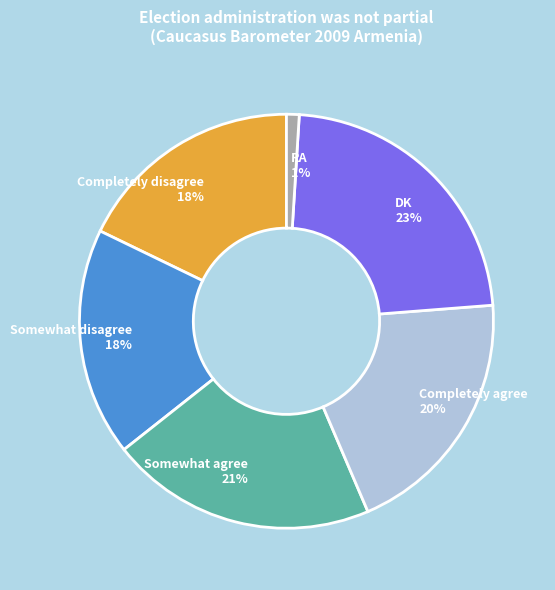

To the nearest percent, what percentage of the pie is Somewhat agree?

21%